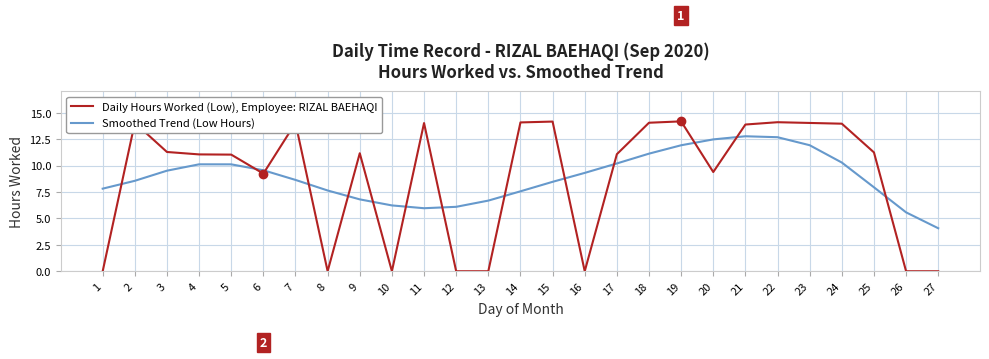

In Smoothed Trend (Low Hours), how many points are lower than both neighbors (excluding endpoints)?

1